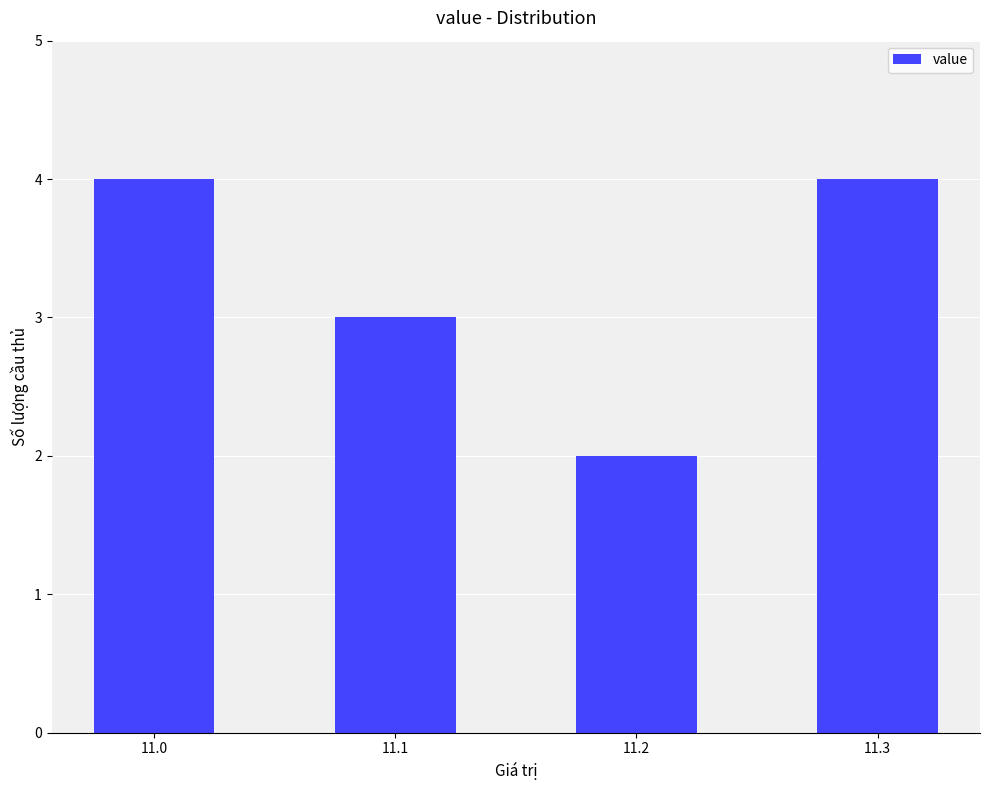

What value does the data have at 11.0?

4